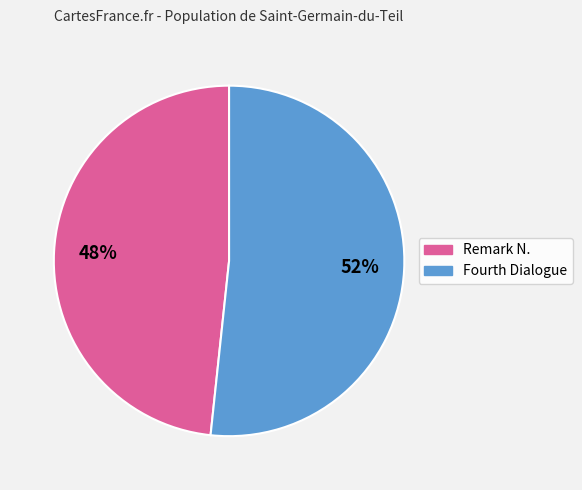

To the nearest percent, what is the combined percentage of Fourth Dialogue and Remark N.?

100%